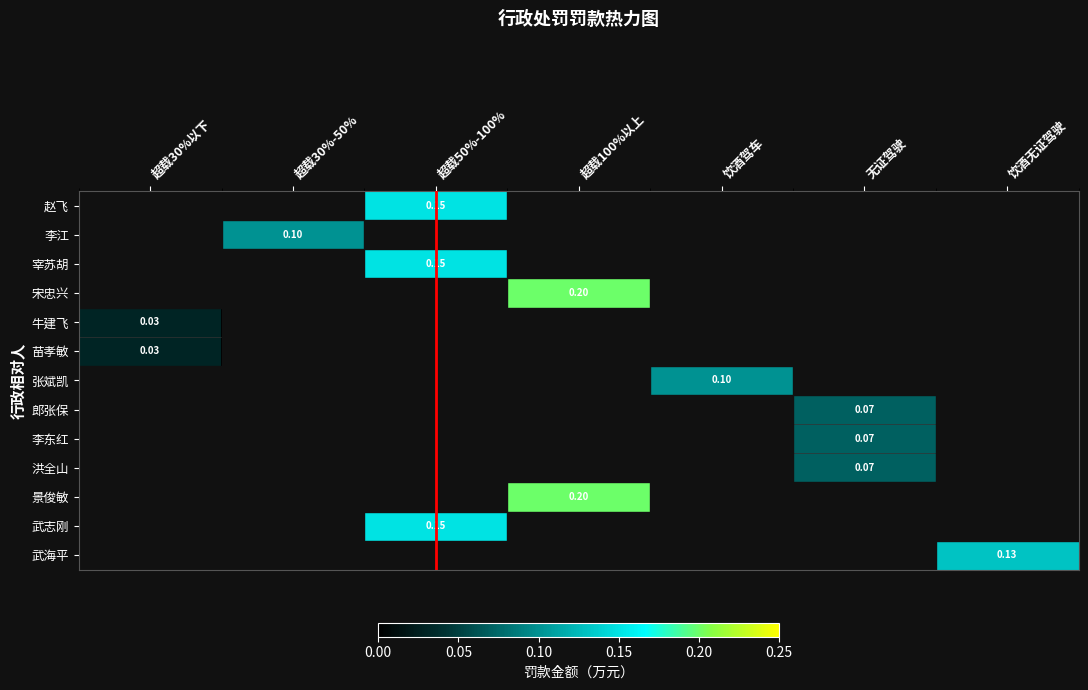

Which category has the lowest value in the 武海平 series?

超载30%以下